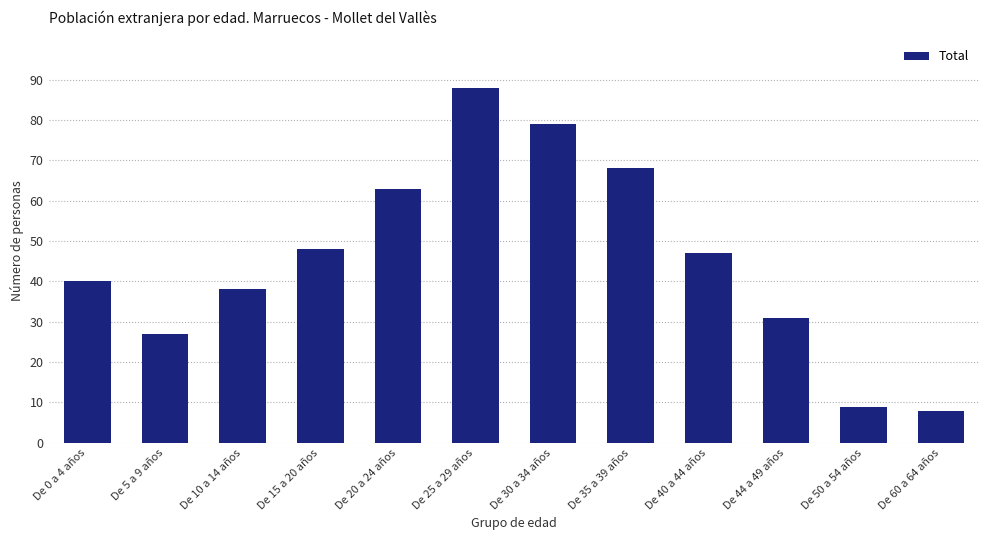

Reading right to left, extract all data points from this chart.

8	9	31	47	68	79	88	63	48	38	27	40